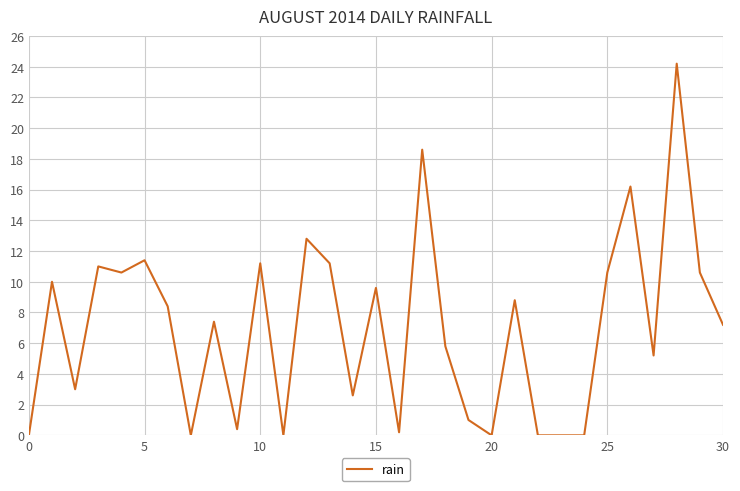

How many lines are shown in the chart?

1